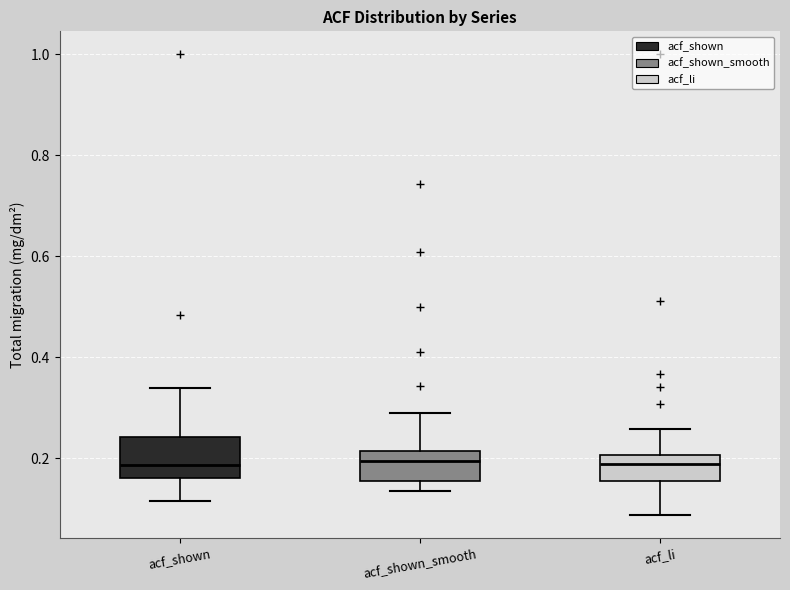

Where is the upper edge of the box for acf_shown_smooth on the y-axis? The values are not printed on the chart, so give them approximately, as read against the axis.

0.22